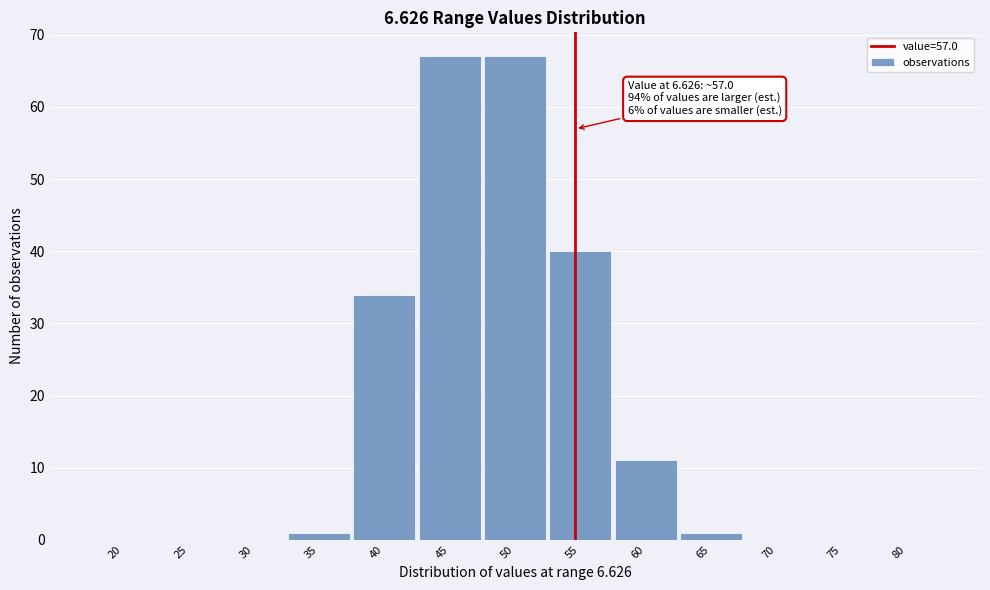

Reading left to right, extract all data points from this chart.

20=0	25=0	30=0	35=1	40=34	45=67	50=67	55=40	60=11	65=1	70=0	75=0	80=0